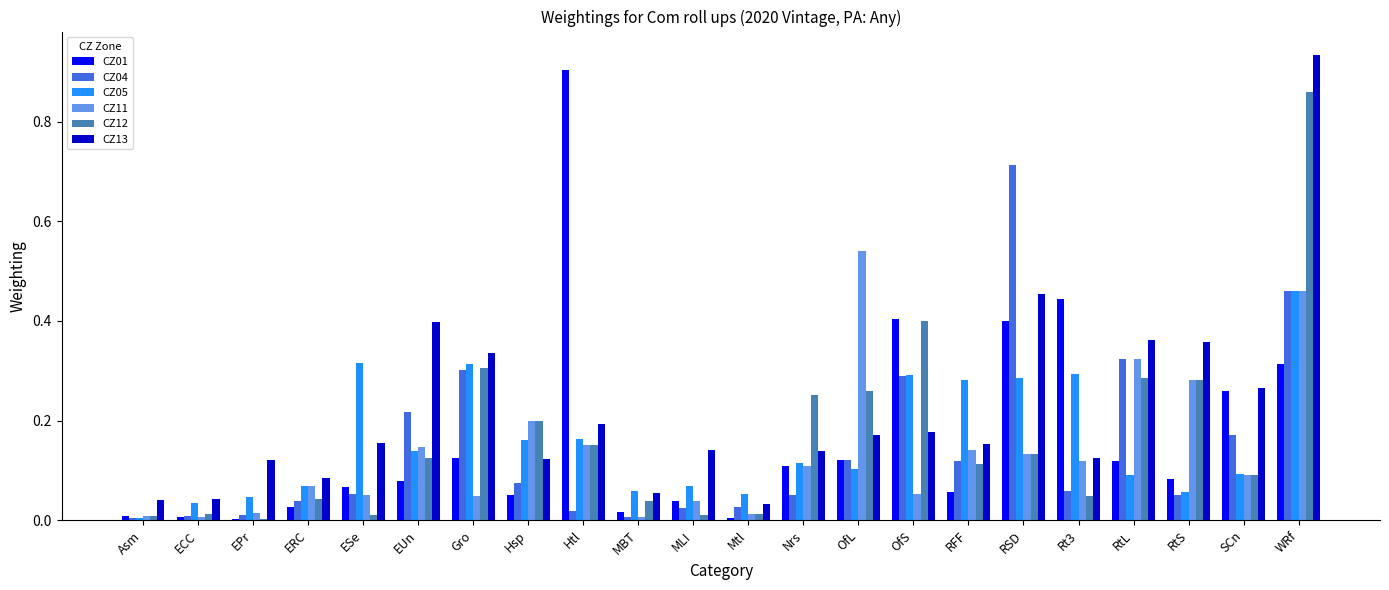

What are all the series names shown in the legend?

CZ01, CZ04, CZ05, CZ11, CZ12, CZ13